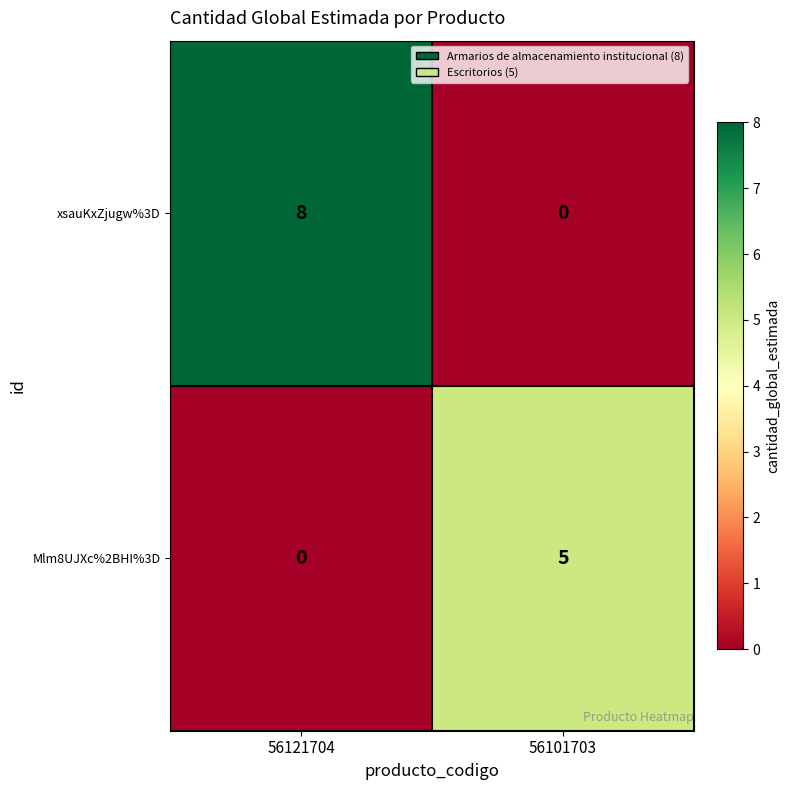

Reading right to left, list all the values displayed in this chart.

xsauKxZjugw%3D: 56101703=0	56121704=8
Mlm8UJXc%2BHI%3D: 56101703=5	56121704=0